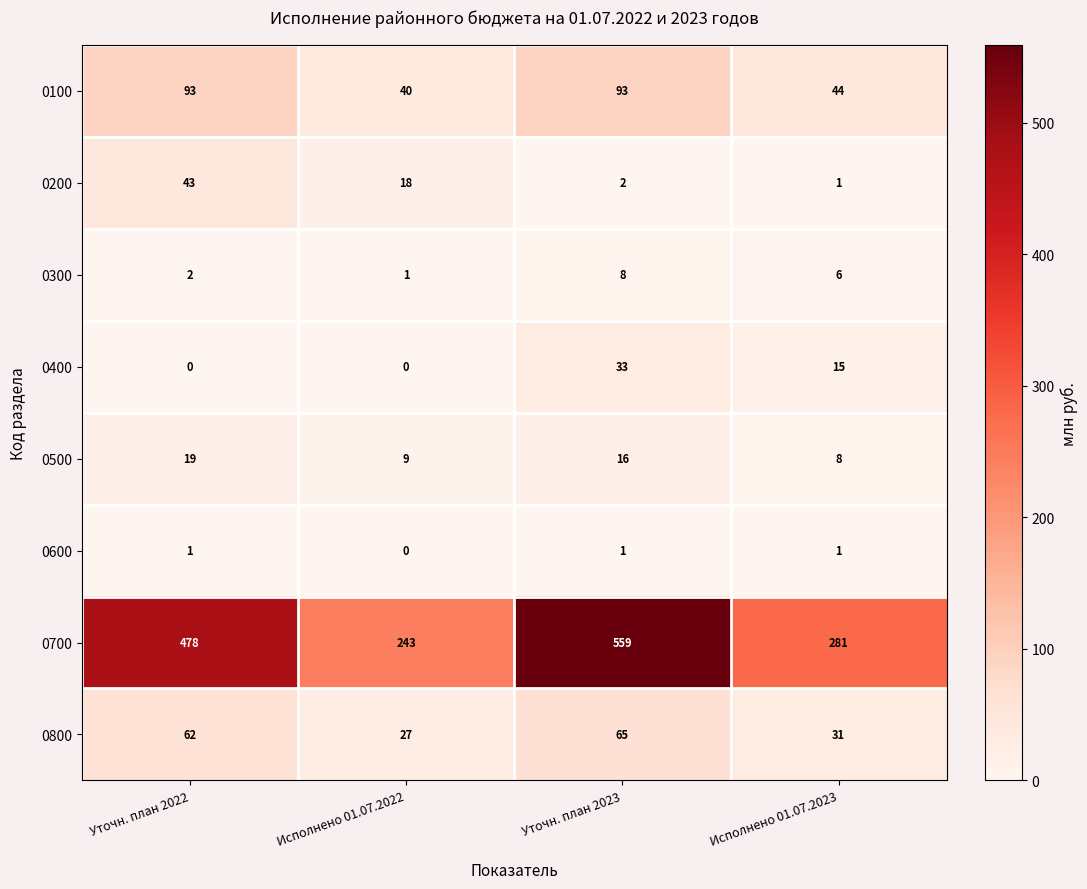

Which series changed the most between Исполнено 01.07.2022 and Уточн. план 2023?

0700